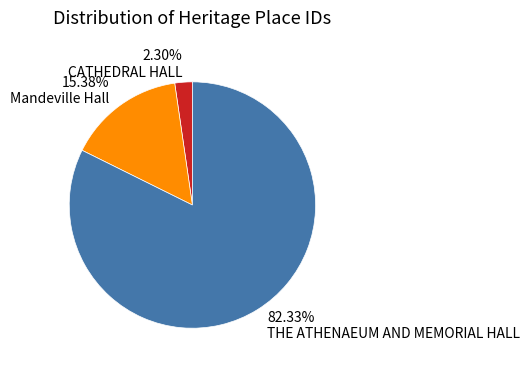

What percentage is the THE ATHENAEUM AND MEMORIAL HALL slice, to the nearest percent?

82%